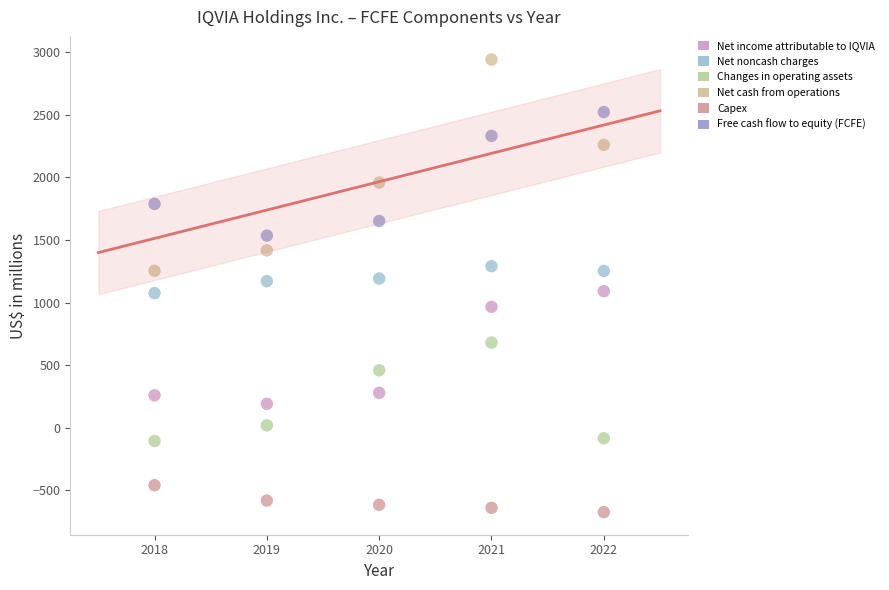

What is the X range (max minus min) for the scatter plot?

4